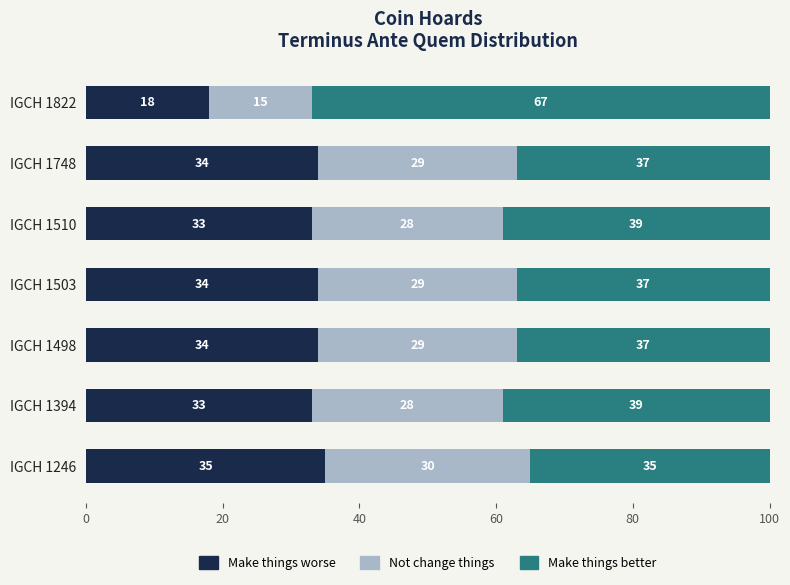

Read the Make things worse value at IGCH 1246.

35